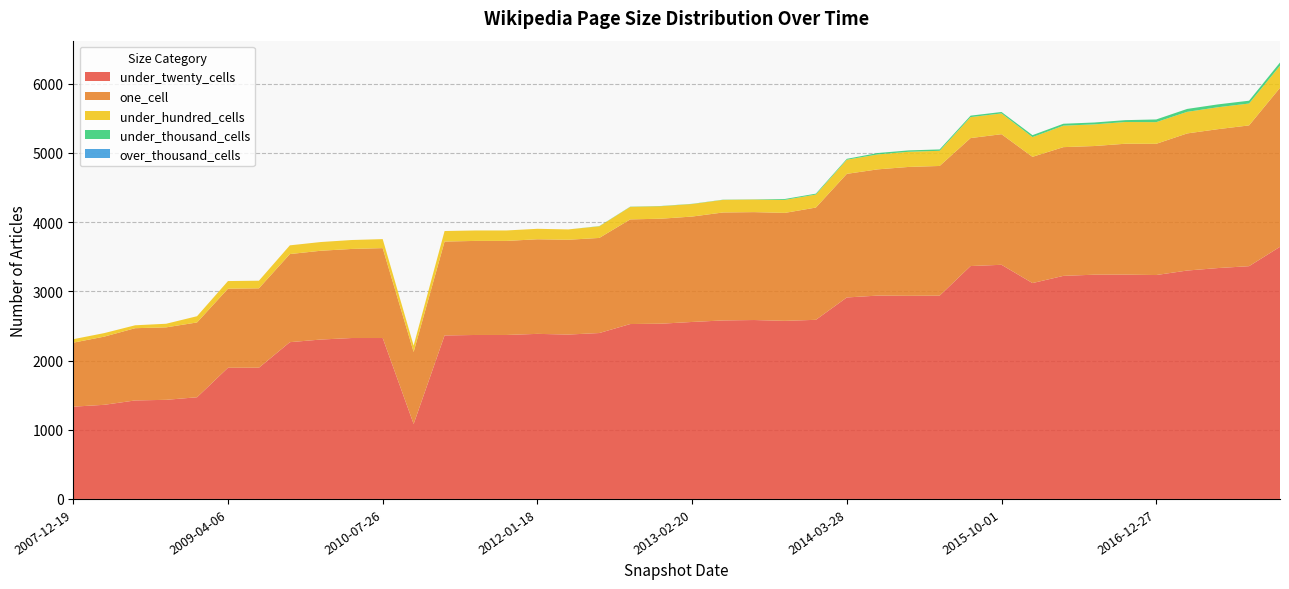

Reading left to right, extract all data points from this chart.

under_twenty_cells: 1333	1360	1423	1432	1469	1895	1896	2265	2303	2325	2325	1083	2362	2369	2369	2385	2375	2397	2527	2532	2557	2579	2585	2573	2588	2911	2938	2935	2937	3365	3383	3119	3223	3240	3241	3235	3300	3336	3363	3643
one_cell: 925	985	1044	1047	1081	1143	1147	1273	1283	1287	1299	1041	1357	1359	1359	1367	1370	1374	1512	1517	1523	1560	1559	1560	1622	1786	1824	1862	1874	1849	1887	1824	1860	1859	1891	1896	1981	2007	2034	2297
under_hundred_cells: 50	51	42	52	90	110	110	126	126	129	130	92	152	151	151	151	149	168	181	181	181	182	182	188	188	204	216	219	219	303	300	285	310	313	314	313	312	317	316	319
under_thousand_cells: 0	0	0	0	0	0	0	0	0	0	0	0	0	0	0	0	0	3	3	3	3	3	3	13	13	13	20	20	20	21	21	28	28	27	27	39	42	41	41	47
over_thousand_cells: 0	0	0	0	0	0	0	0	0	0	0	0	0	0	0	0	0	0	0	0	0	0	0	0	0	0	0	0	0	0	0	0	0	0	0	0	0	0	0	0